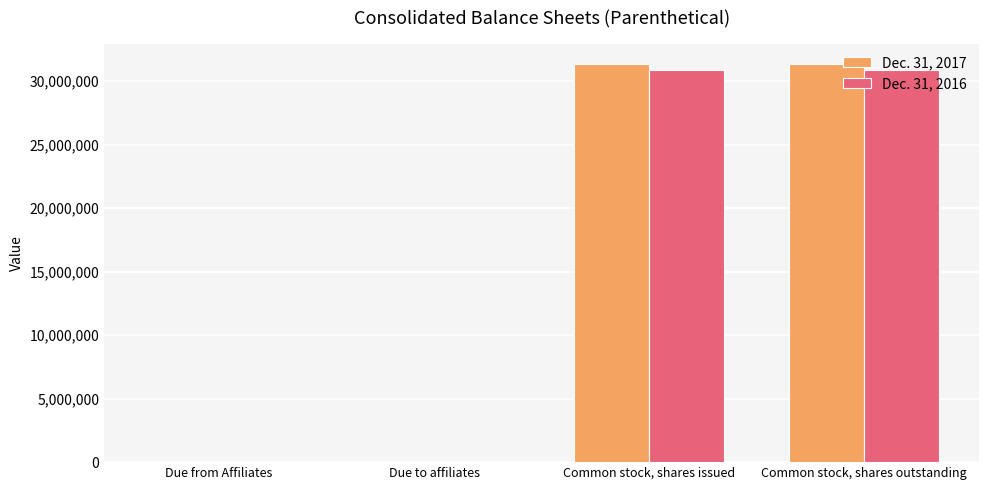

The Dec. 31, 2017 series shows 19451227 at Common stock, shares outstanding. True or false?

False